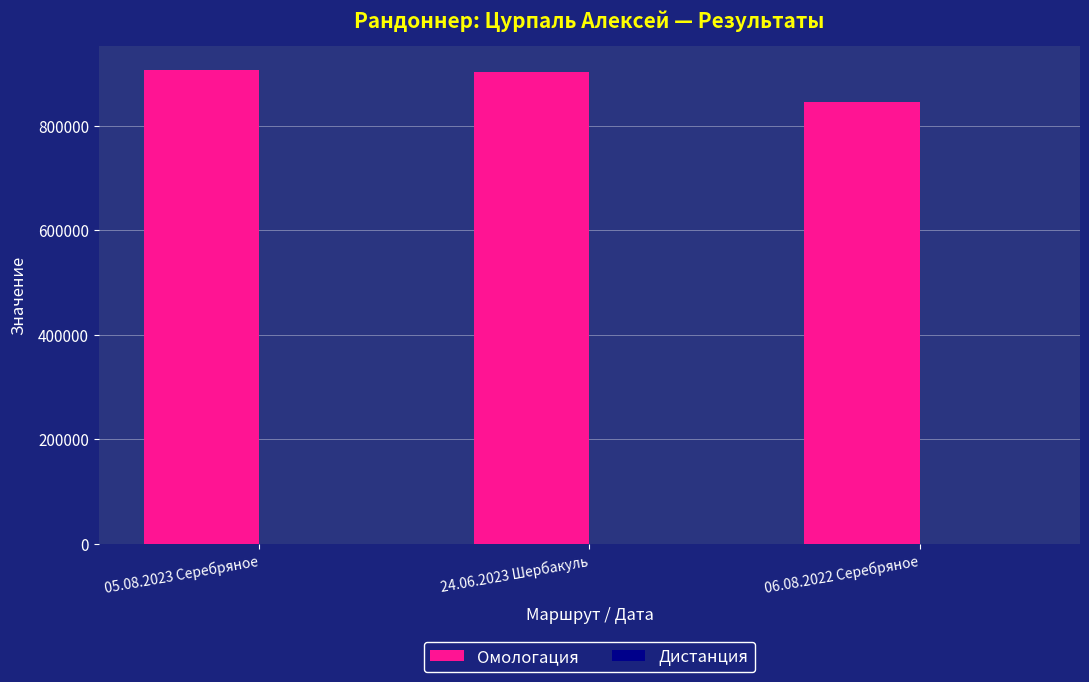

Which series has the largest total across all categories?

Омологация